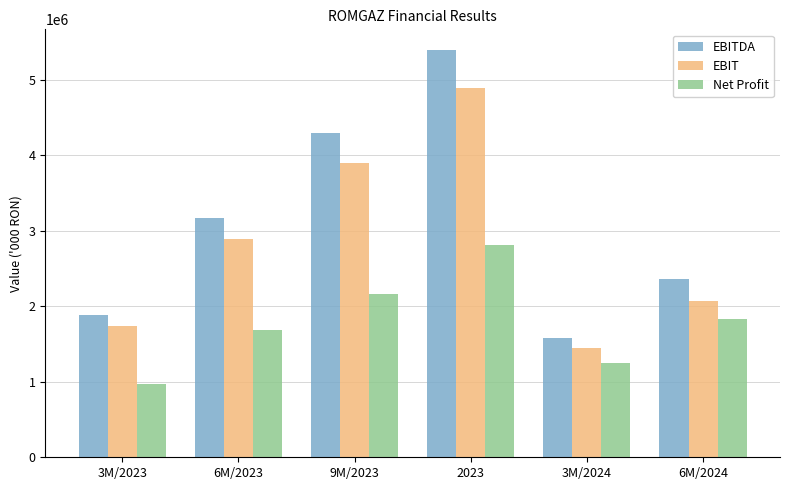

Read the Net Profit value at 3M/2023, to the nearest 10.

970000